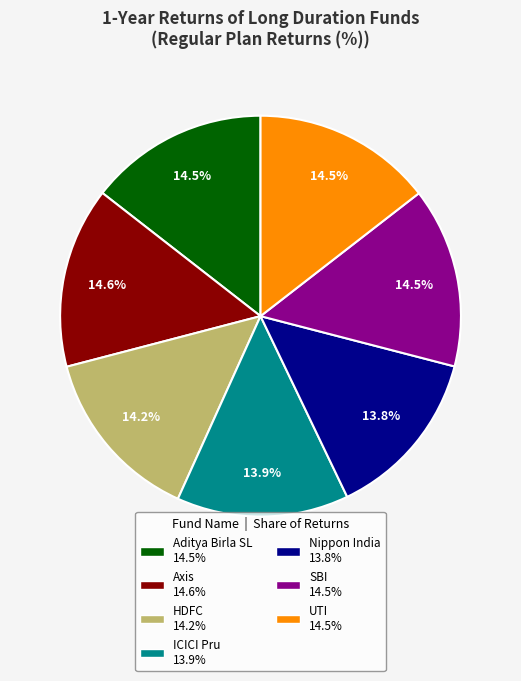

Is there a majority slice in this chart?

No